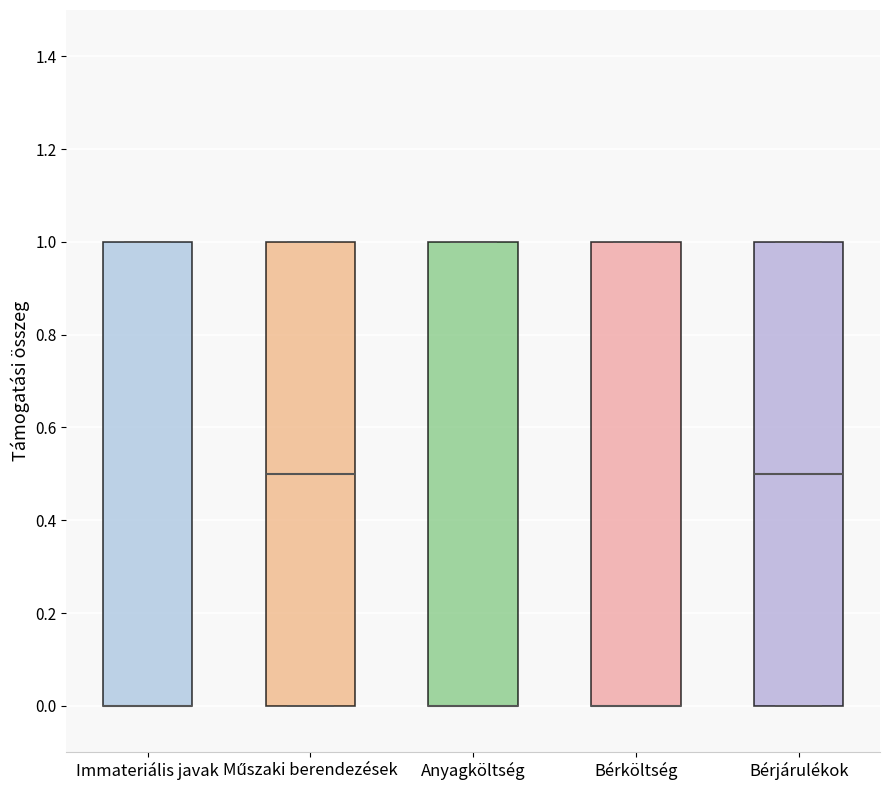

Reading left to right, read every box against the y-axis: the position of its median line, the range the box covers, and the ends of its whiskers. The values are not printed on the chart, so give them approximately, as read against the axis.

Immateriális javak: median 0.0 (drawn on the box's lower edge), box 0.0 to 1.0, whiskers 0.0 to 1.0
Műszaki berendezések: median 0.5, box 0.0 to 1.0, whiskers 0.0 to 1.0
Anyagköltség: median 0.0 (drawn on the box's lower edge), box 0.0 to 1.0, whiskers 0.0 to 1.0
Bérköltség: median 0.0 (drawn on the box's lower edge), box 0.0 to 1.0, whiskers 0.0 to 1.0
Bérjárulékok: median 0.5, box 0.0 to 1.0, whiskers 0.0 to 1.0